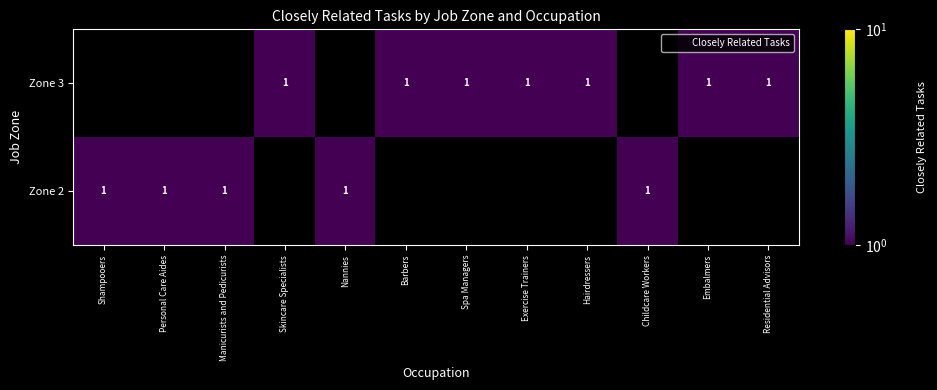

How many data points in row_1 are less than 1?

5